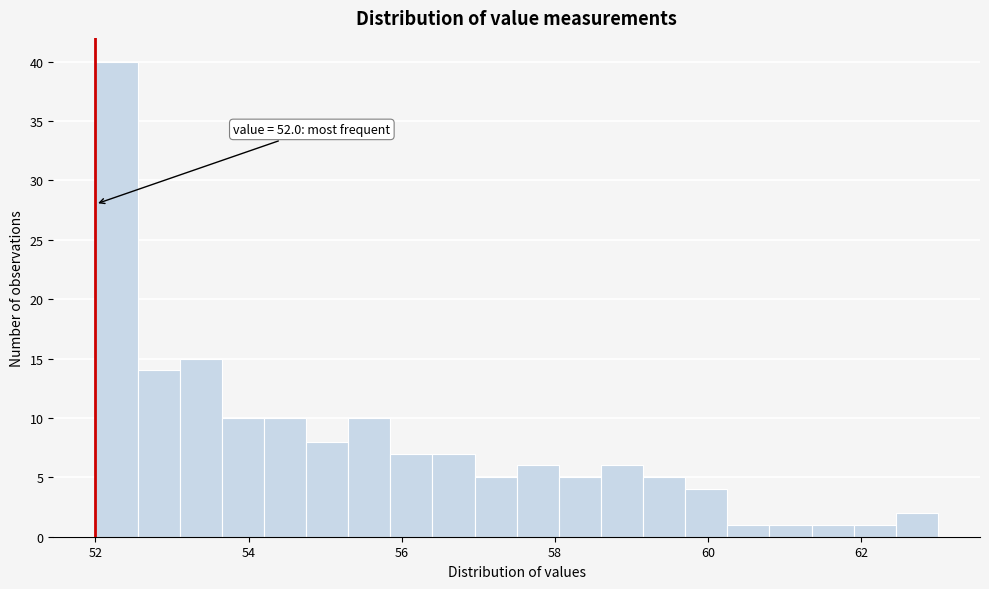

Read against the x-axis, roughly where is the centre of the tallest bar?

52.2